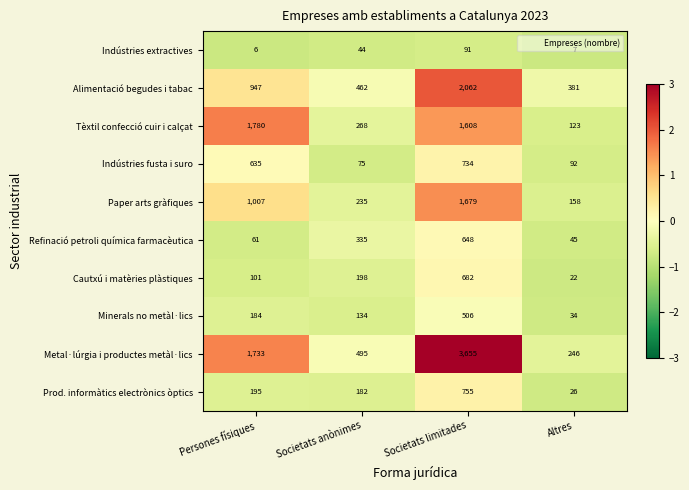

At which category does the chart reach its minimum across all series?

Persones físiques